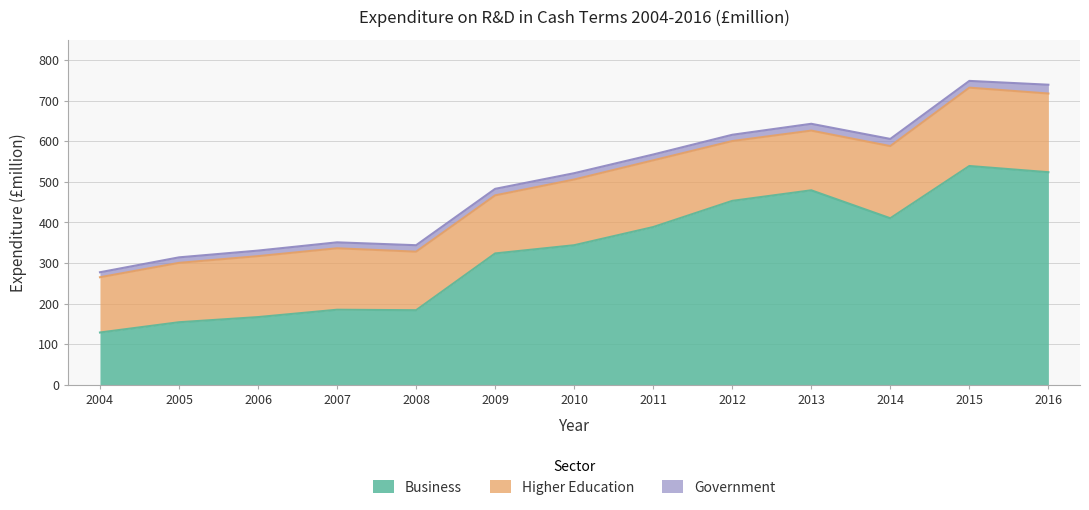

Does the chart have visible grid lines?

Yes